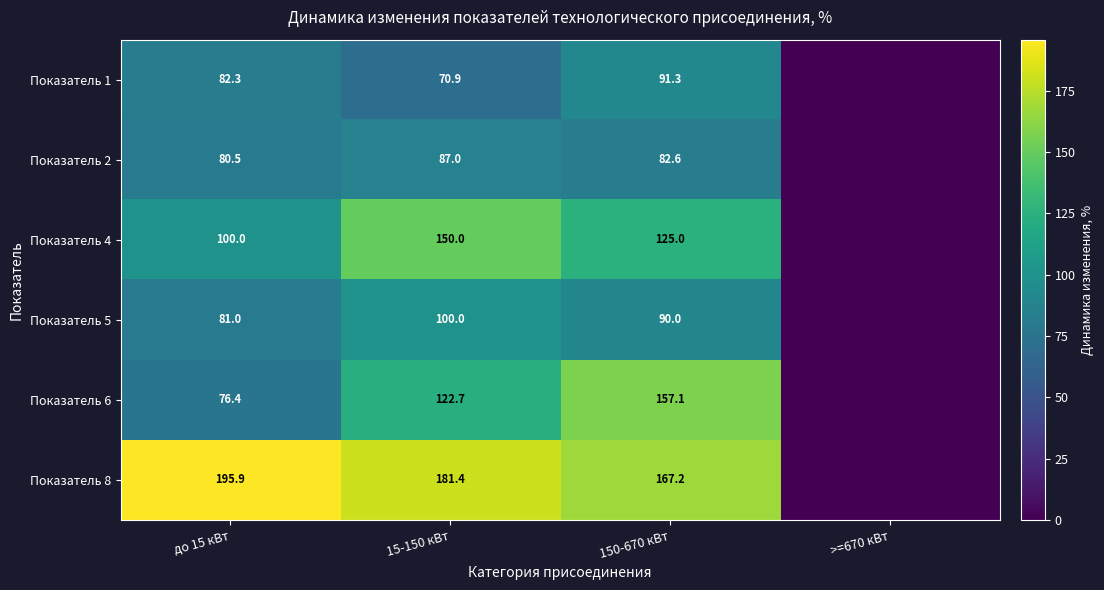

At 15-150 кВт, list the series in order from largest to smallest.

Показатель 8, Показатель 4, Показатель 6, Показатель 5, Показатель 2, Показатель 1